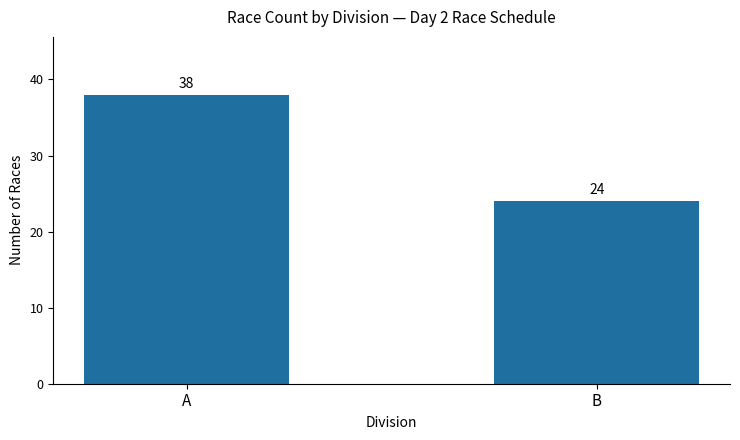

What is the value of the 1st bar from the left?

38